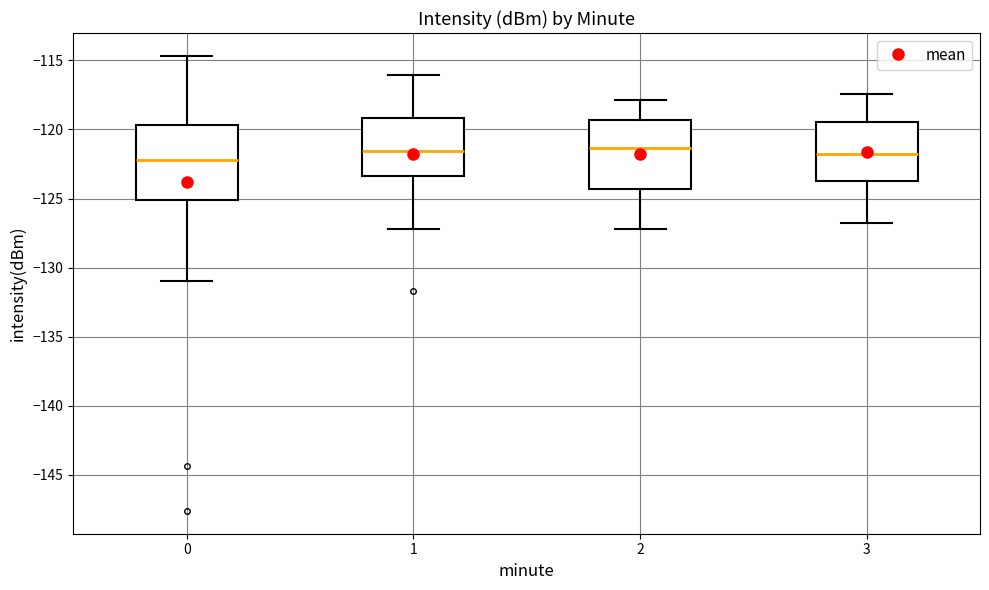

Reading left to right, transcribe this box plot: for each box, give where its median line is, the range the box spans, and where its two whiskers end, as read against the y-axis. The values are not printed on the chart, so give them approximately, as read against the axis.

0: median -122.0, box -125.0 to -119.5, whiskers -131.0 to -114.5
1: median -121.5, box -123.5 to -119.0, whiskers -127.0 to -116.0
2: median -121.5, box -124.5 to -119.5, whiskers -127.0 to -118.0
3: median -122.0, box -123.5 to -119.5, whiskers -127.0 to -117.5